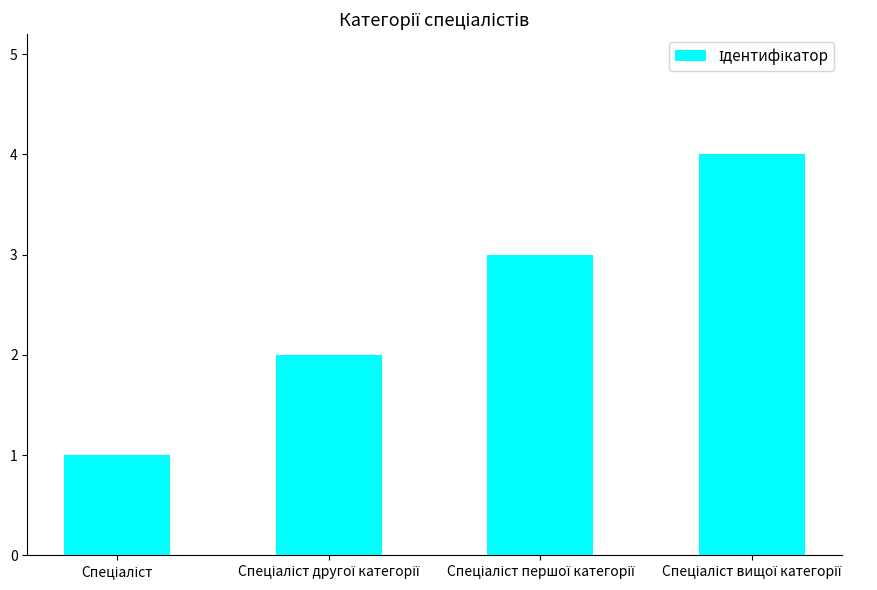

What is the value of the 4th bar from the left?

4